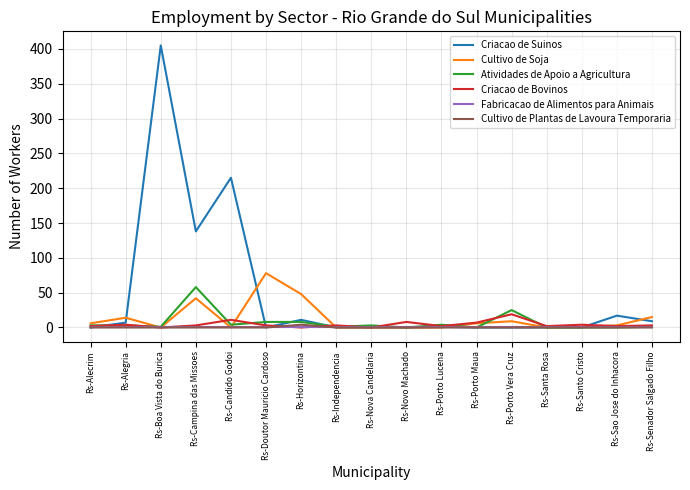

What are all the series names shown in the legend?

Criacao de Suinos, Cultivo de Soja, Atividades de Apoio a Agricultura, Criacao de Bovinos, Fabricacao de Alimentos para Animais, Cultivo de Plantas de Lavoura Temporaria